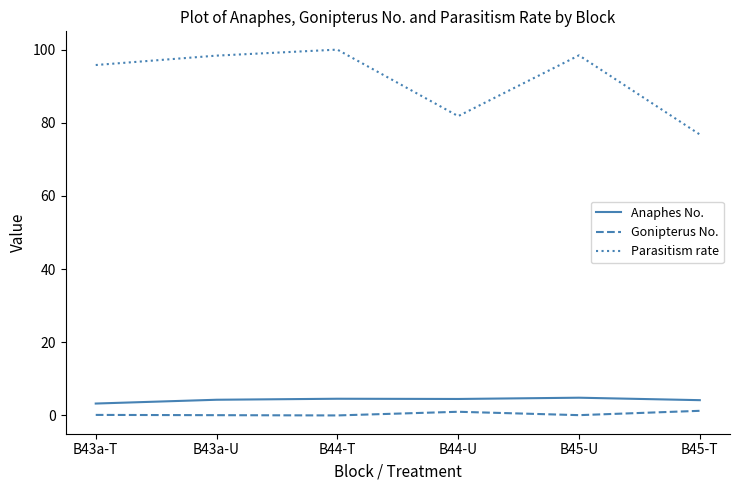

What position from the left is B43a-U?

2